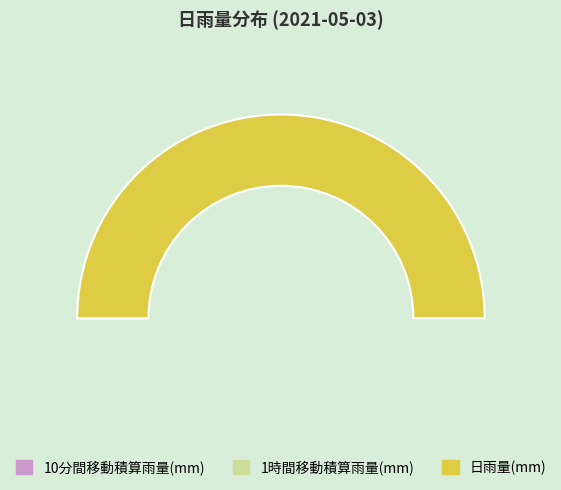

Does any single category account for the majority?

Yes